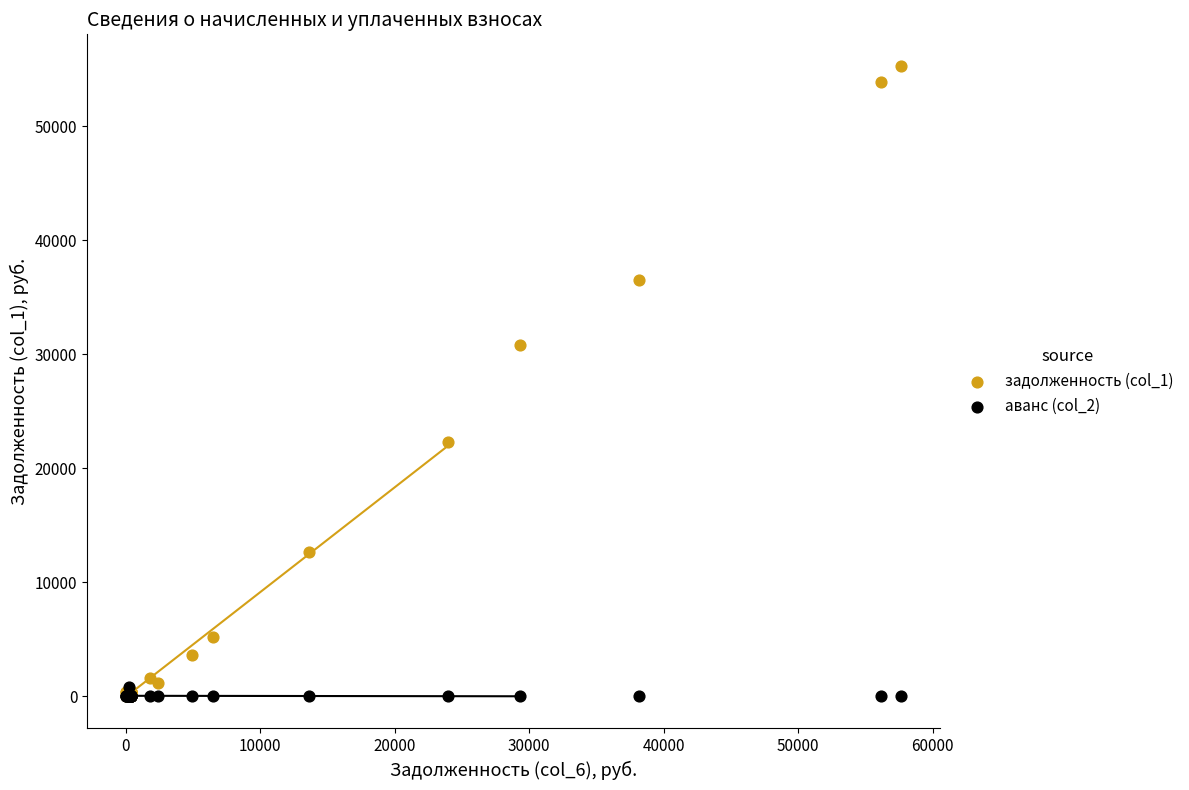

Which series has the widest spread of Y values?

задолженность (col_1)